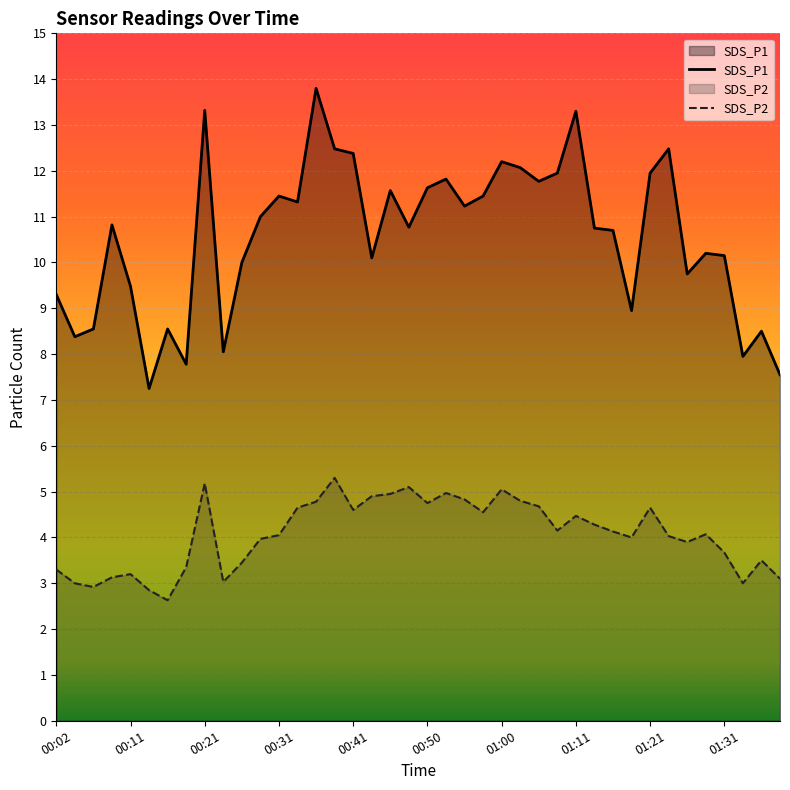

The value of SDS_P1 at 11 is 11.0. True or false?

True